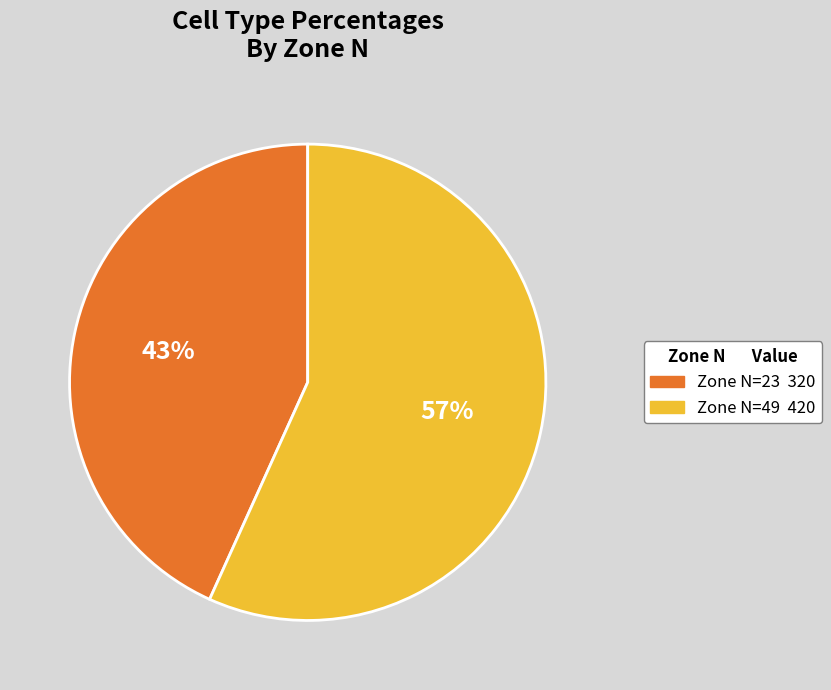

To the nearest percent, what is the average slice percentage?

50%